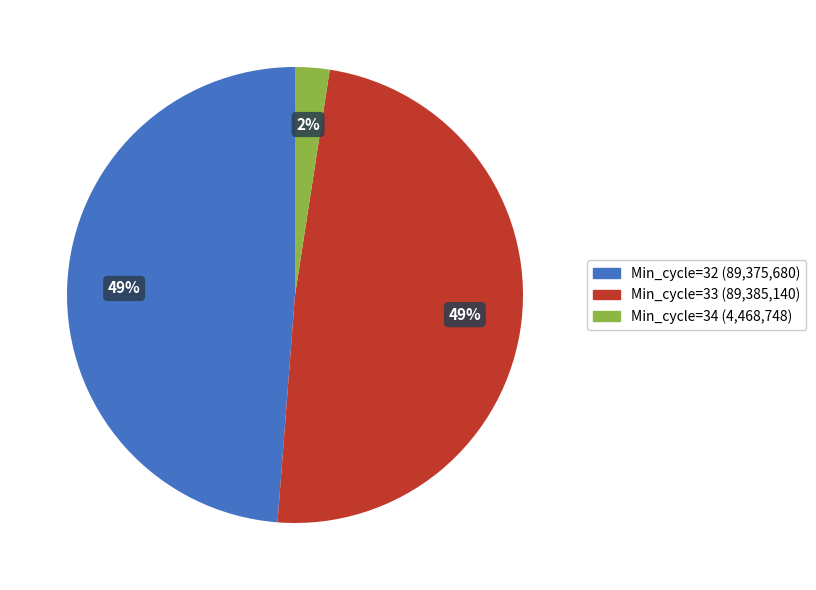

Is there any slice that represents more than half of the pie?

No